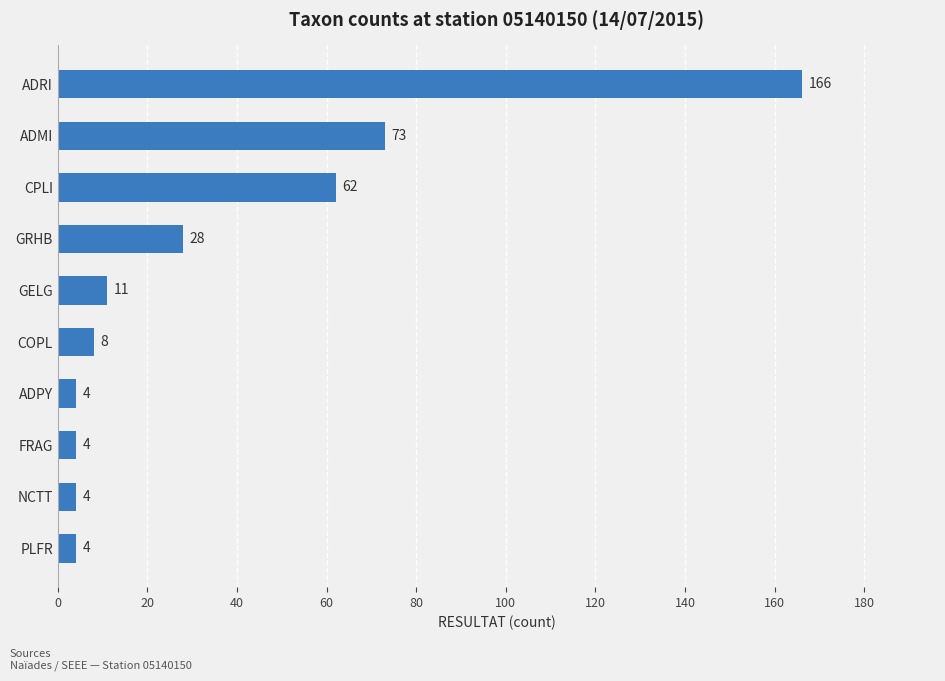

How many series are shown in this chart?

1